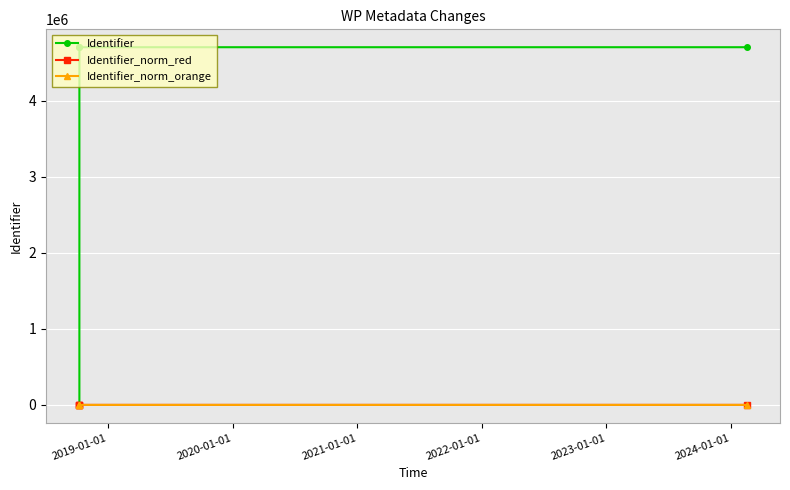

What is the highest value of the Identifier_norm_red series?

3.0